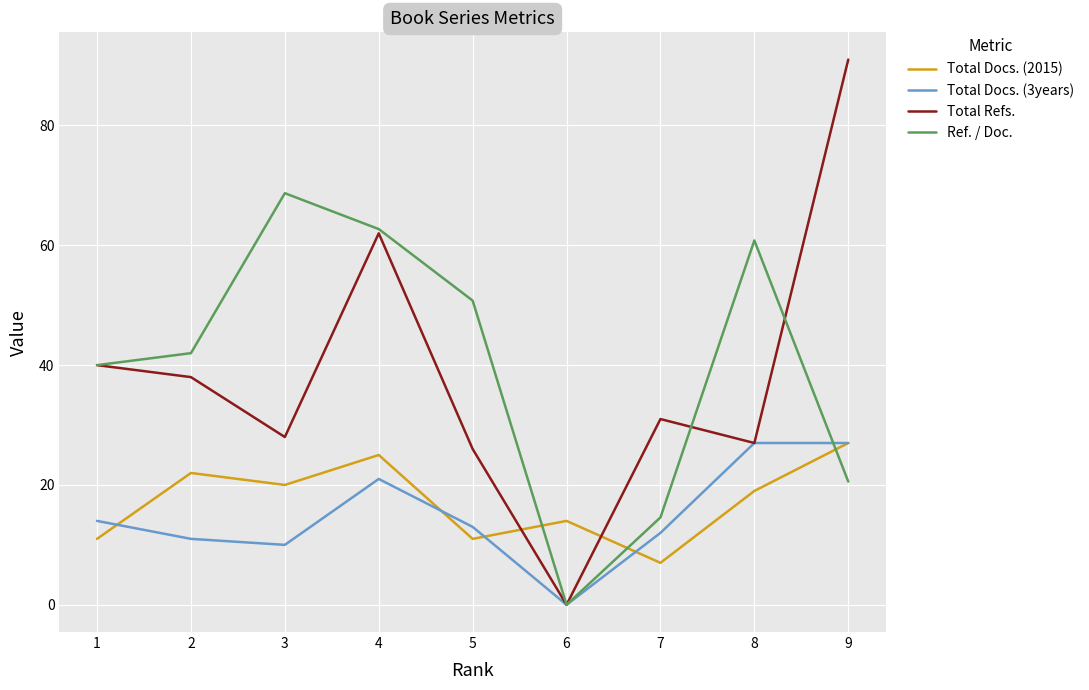

The Total Docs. (2015) series shows 2.6 at 7. True or false?

False